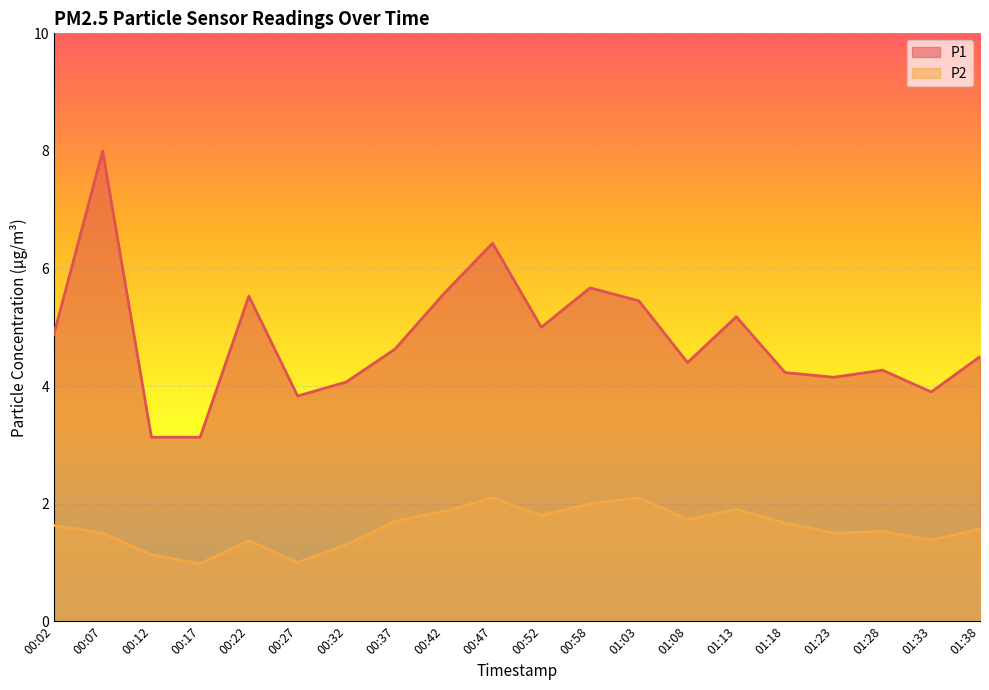

What is the approximate value of P1 at 00:58?

5.7